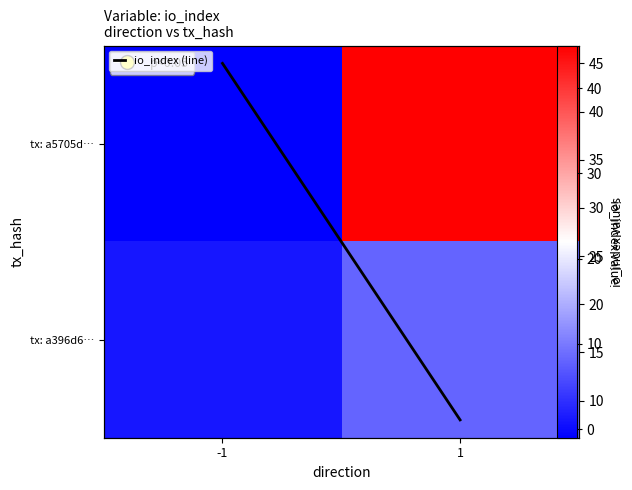

What is the difference between the maximum and minimum values in the tx: a396d6… series?

7